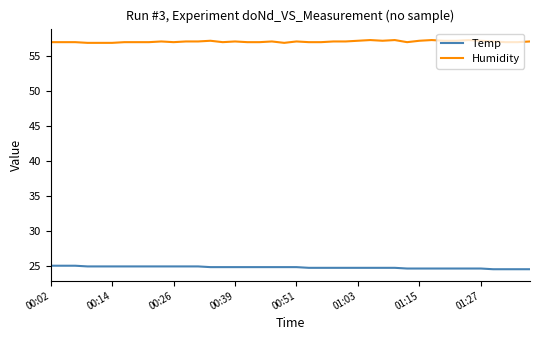

What is the maximum value shown in the chart?

57.3